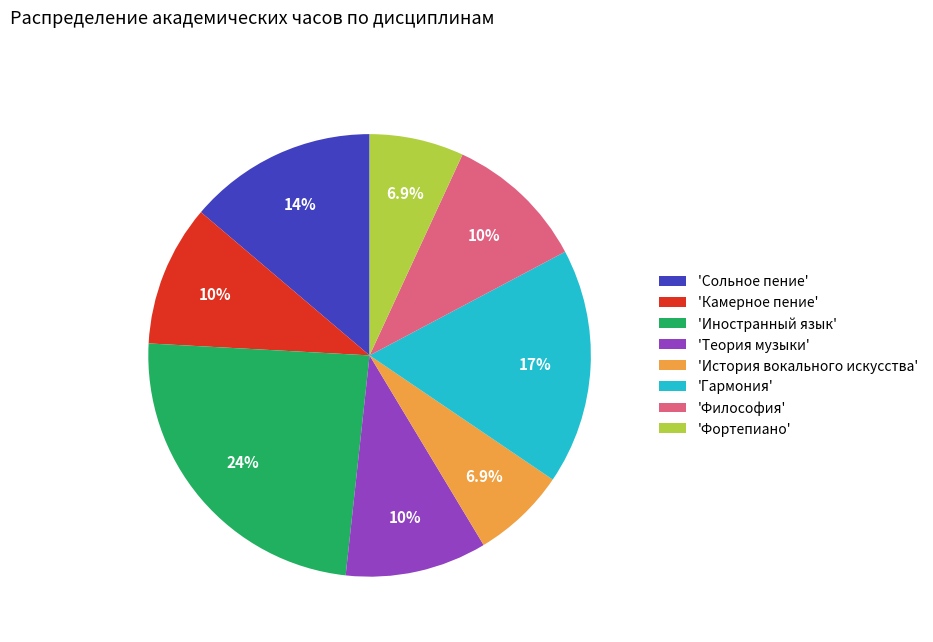

Does 'Гармония' account for over 50% of the chart?

No